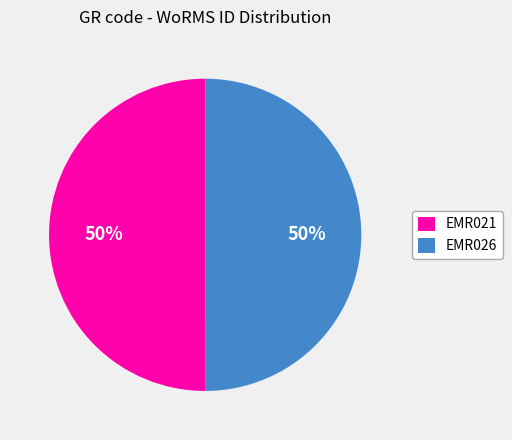

To the nearest percent, what portion does EMR026 represent?

50%